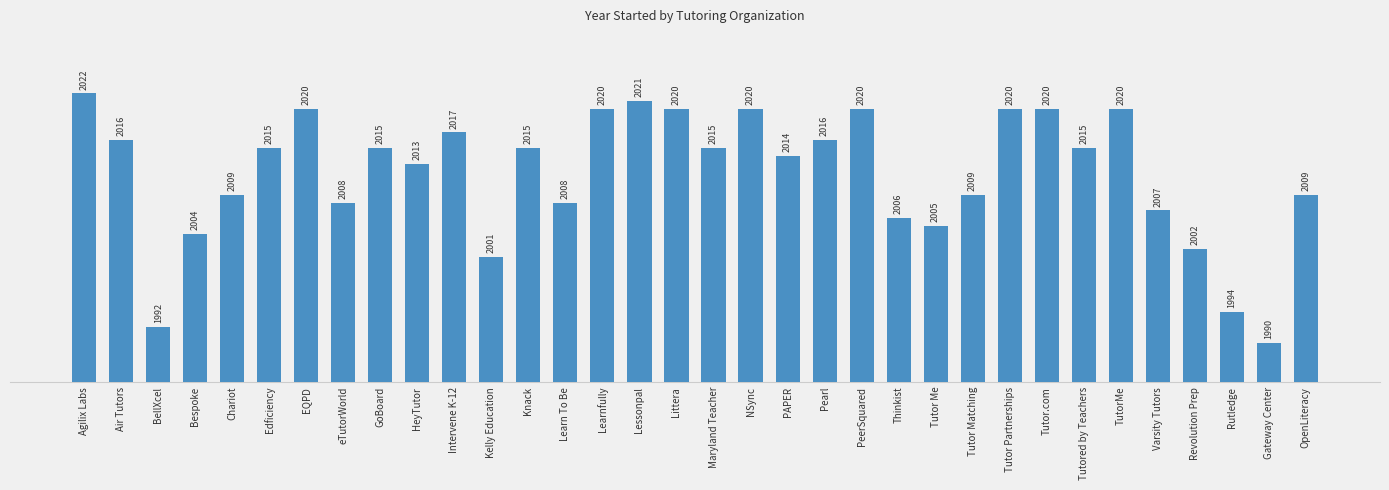

What is the change in value from Edficiency to Lessonpal?

+6